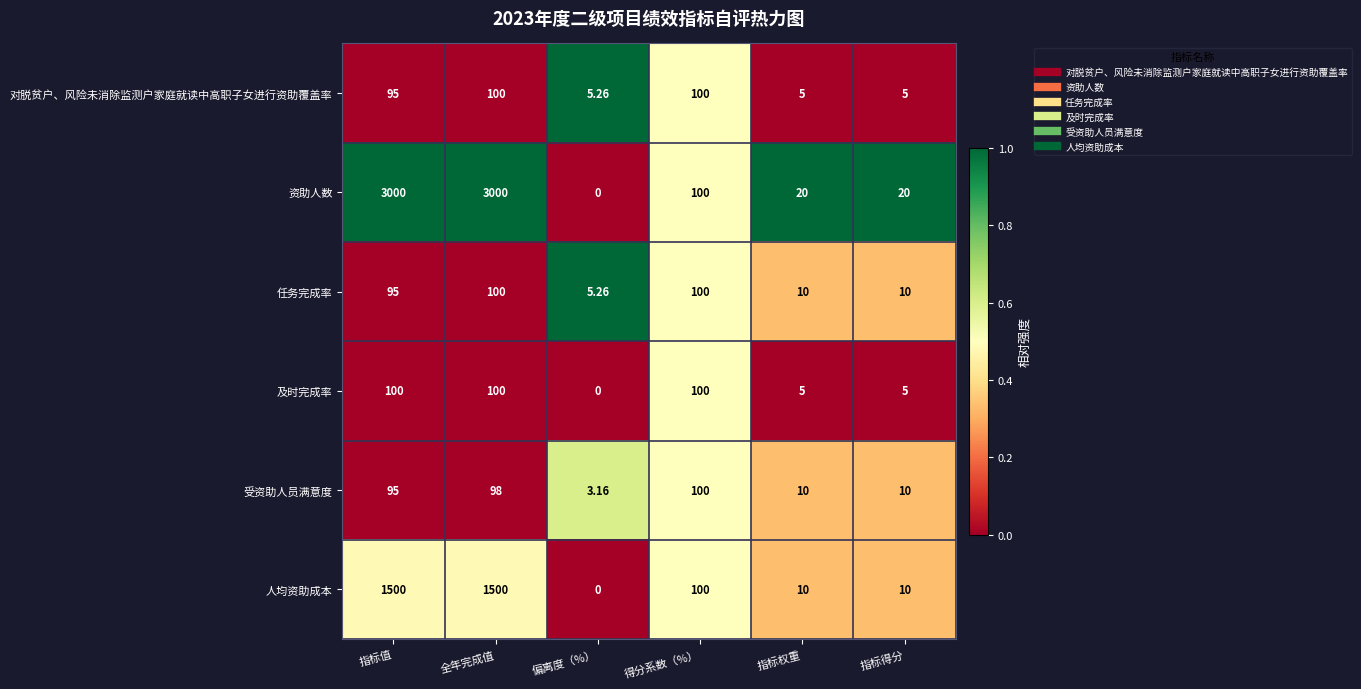

Which category has the lowest value across all series?

偏离度（%）